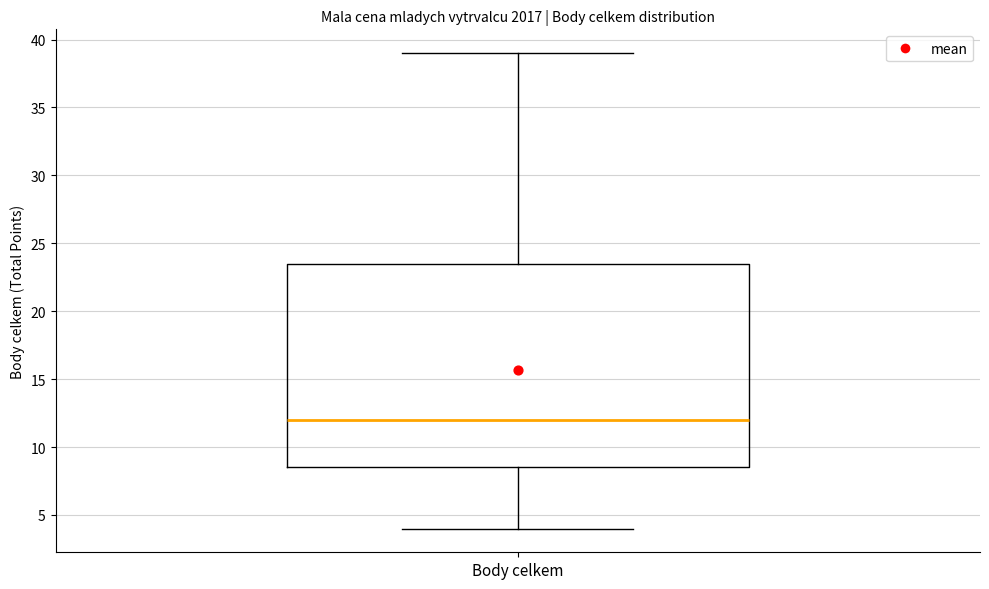

Where is the upper edge of the box for Body celkem on the y-axis? The values are not printed on the chart, so give them approximately, as read against the axis.

23.5